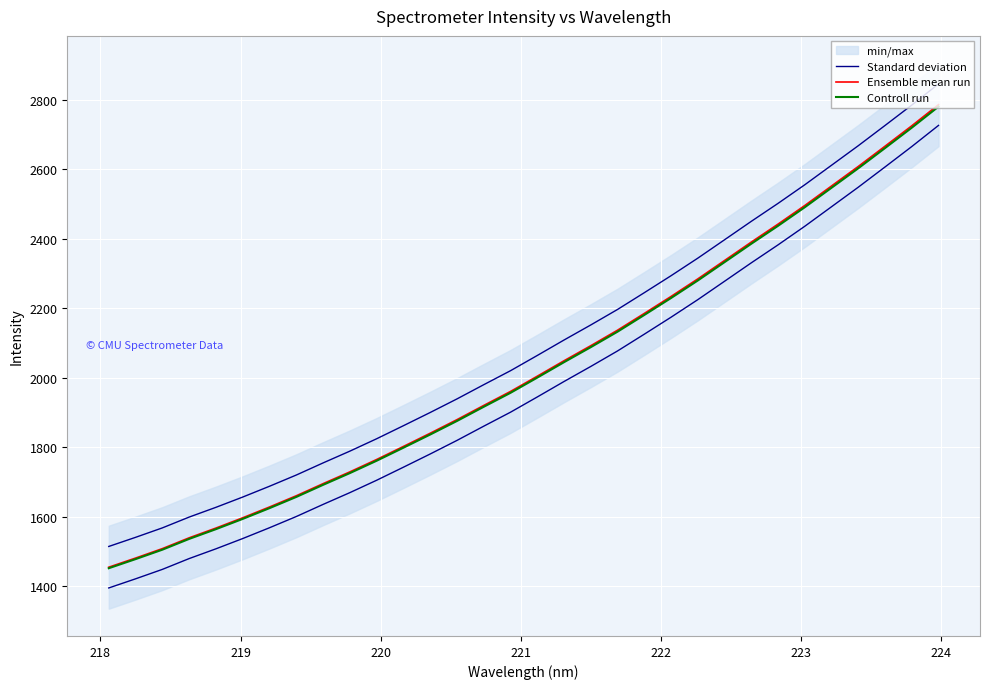

What is the spread (max minus min) of values at 222?

62.9